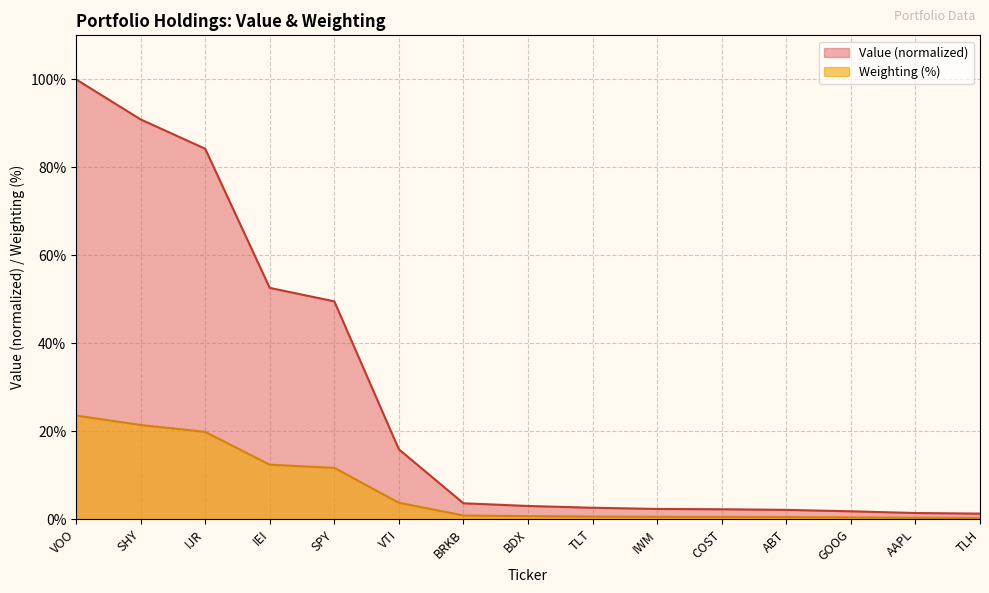

Is it true that Value equals 84.2 at IJR?

True